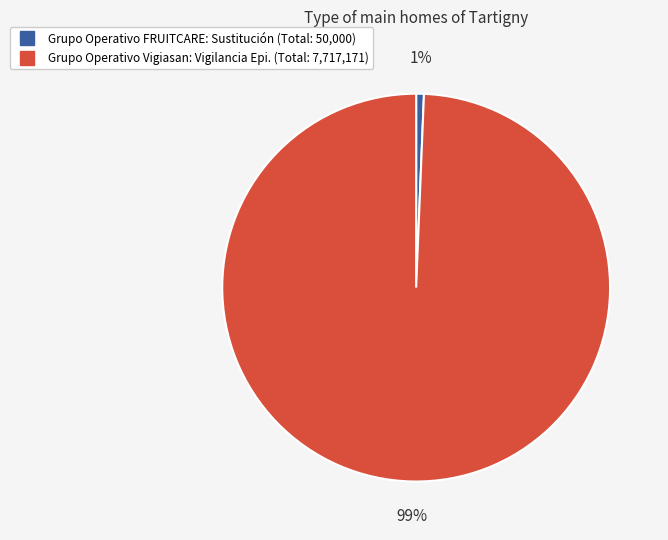

What is the smallest slice in the pie chart?

Grupo Operativo FRUITCARE